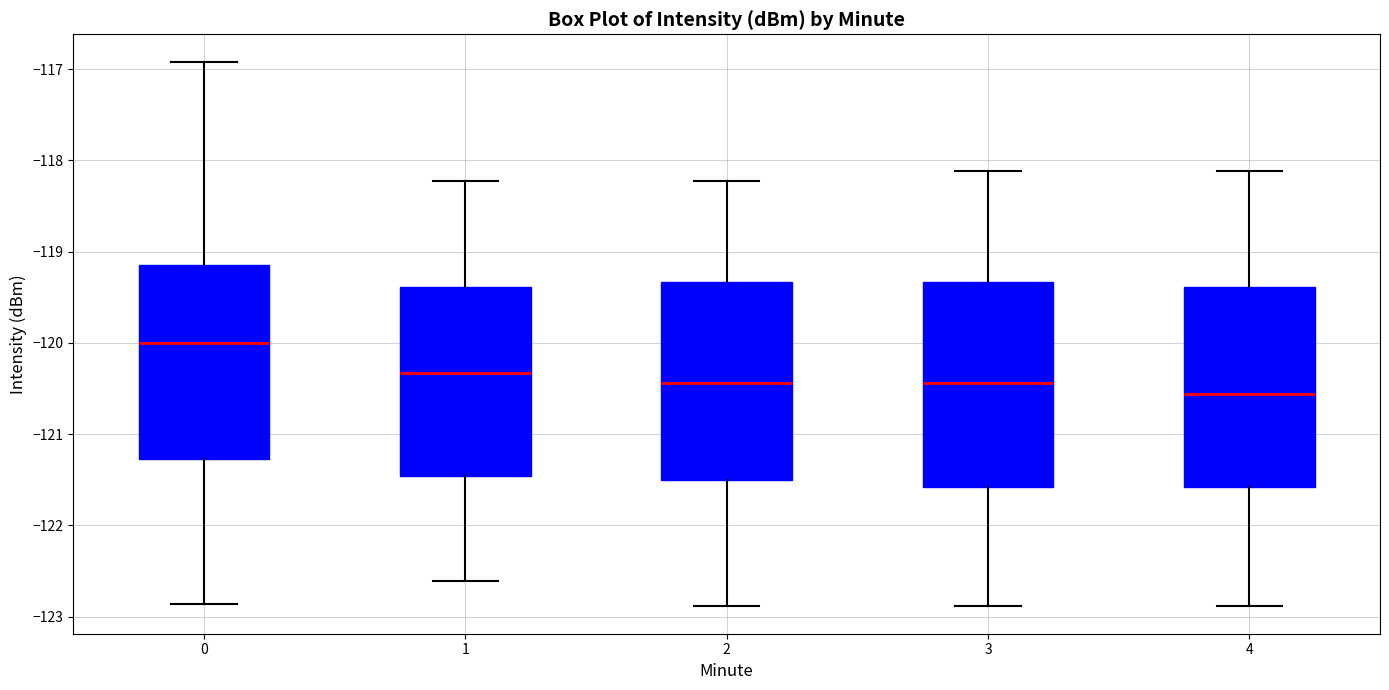

Where is the lower edge of the box at x = 2 on the y-axis? The values are not printed on the chart, so give them approximately, as read against the axis.

-121.5